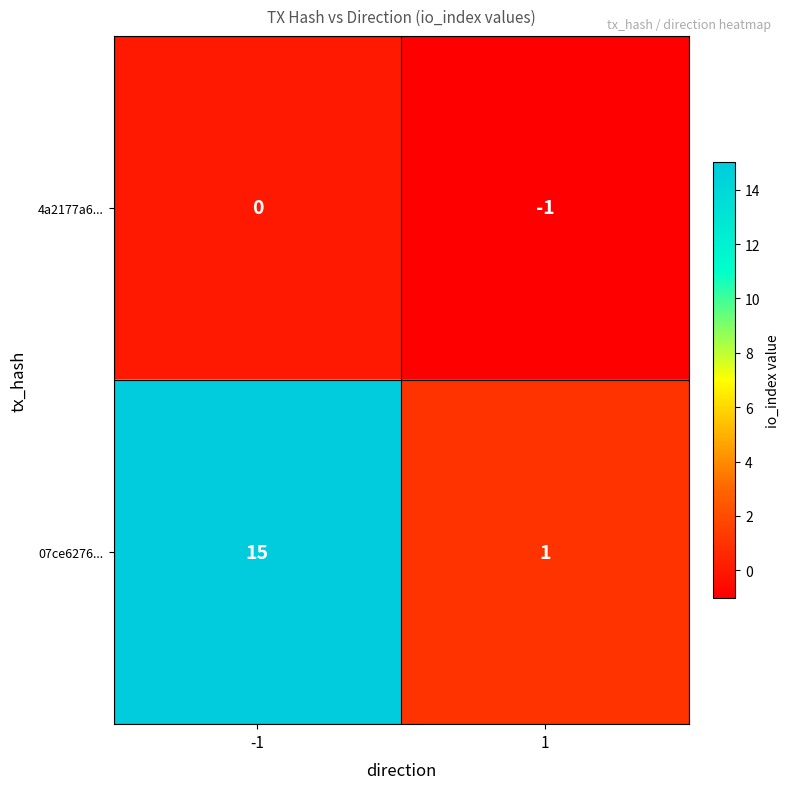

Count the number of data series in this chart.

2